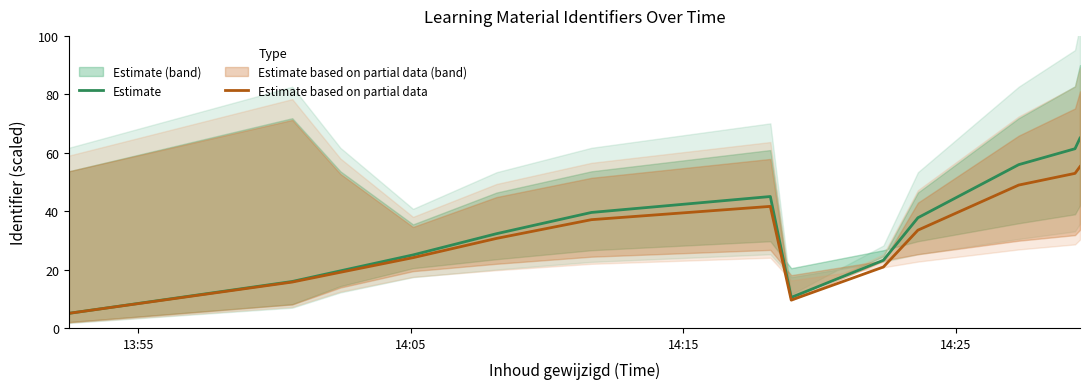

Reading left to right, what are all the values shown in this chart?

Estimate: 5.0	15.9	19.5	25.0	32.3	39.5	45.0	10.5	23.2	37.7	55.9	61.4	65.0
Estimate based on partial data: 5.0	15.7	19.1	24.1	30.7	37.1	41.6	9.5	20.9	33.5	48.9	52.9	55.2